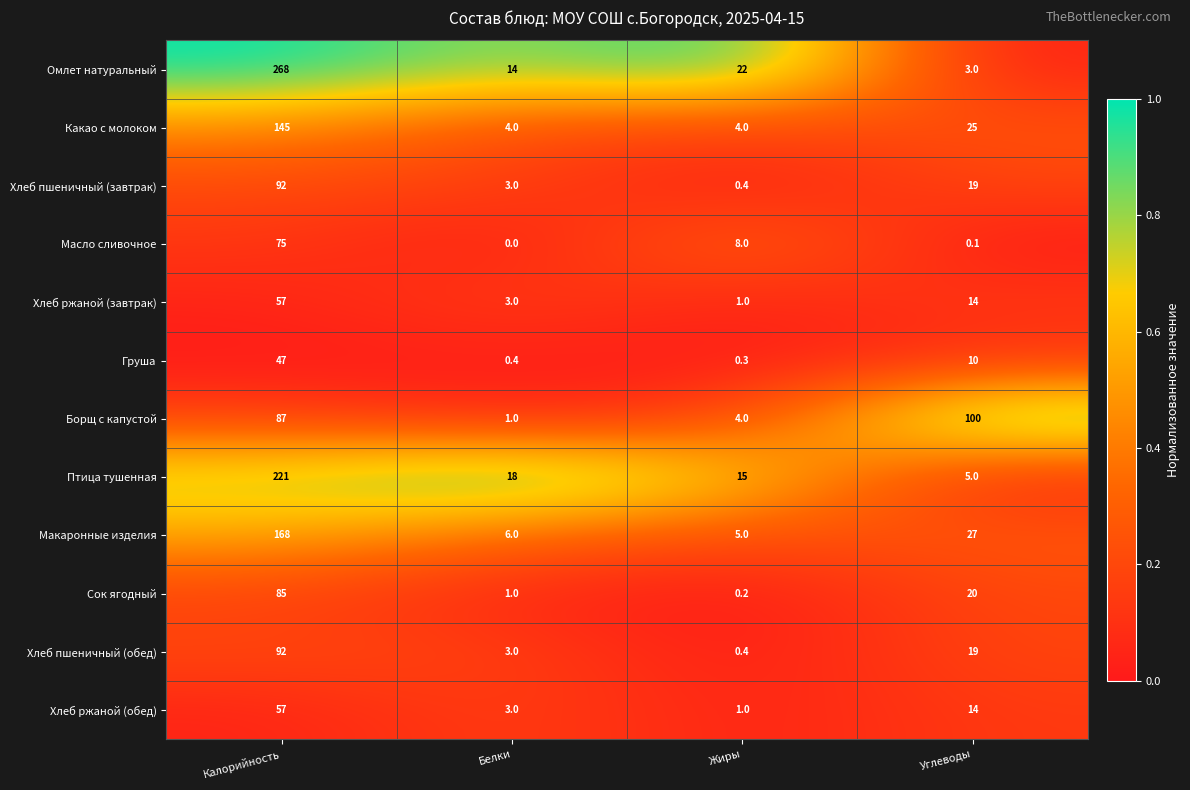

Which series has the largest range (max minus min)?

Омлет натуральный